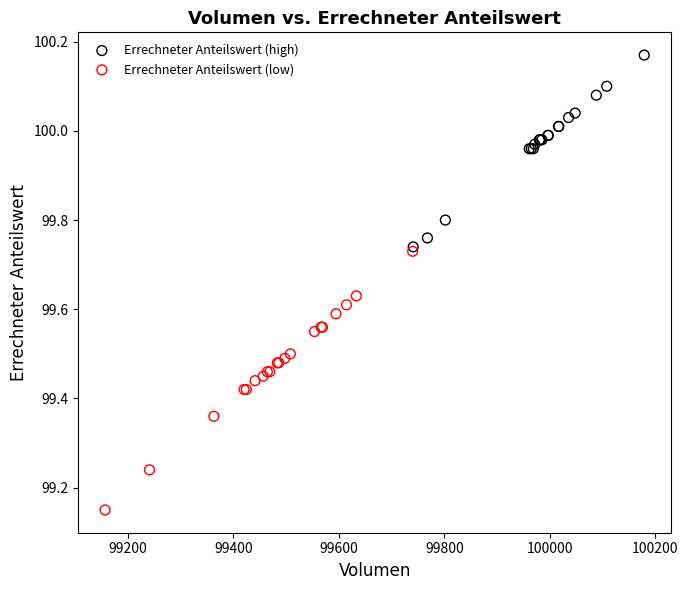

Which series reaches the maximum Y coordinate?

Errechneter Anteilswert (high)